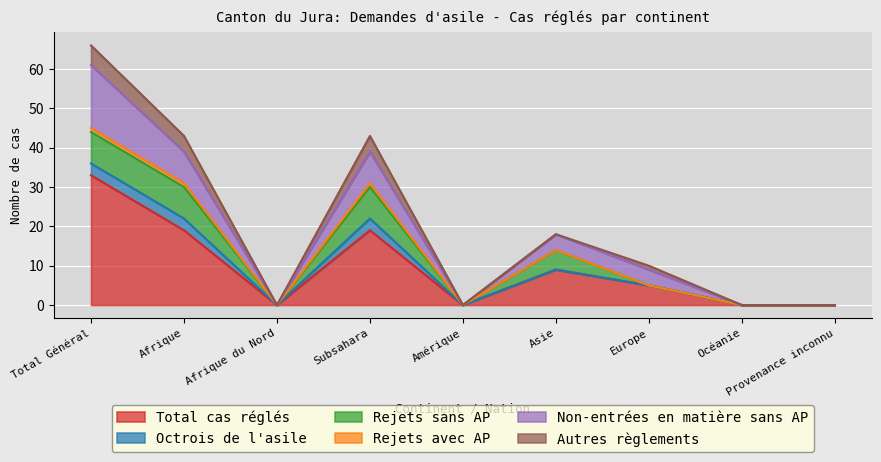

The value of Total cas réglés at Europe is 5. True or false?

True